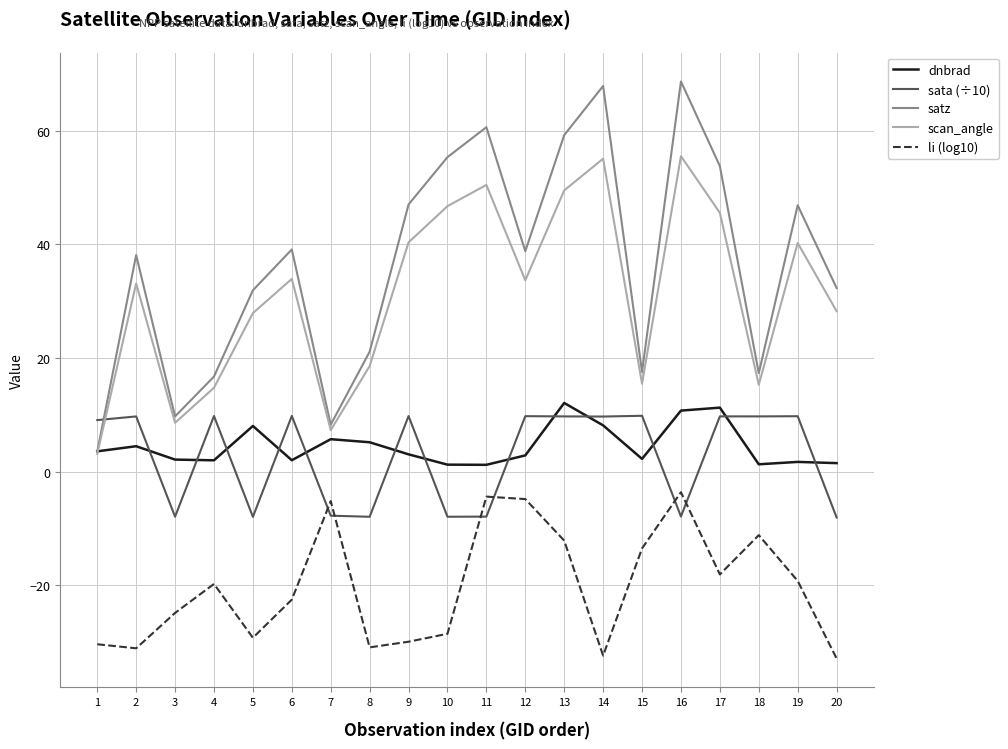

Which series has the widest spread of values?

satz